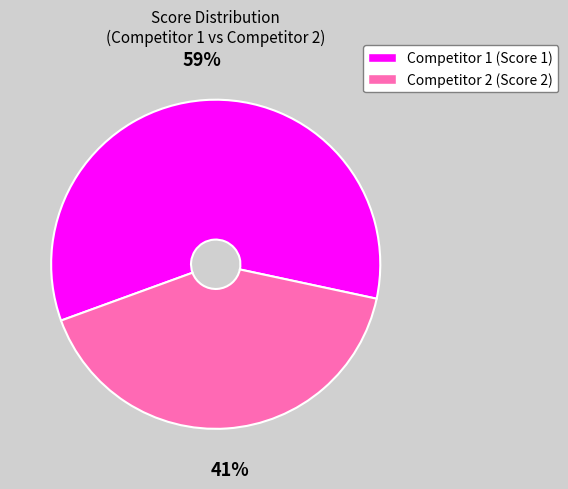

Does any single category account for the majority?

Yes